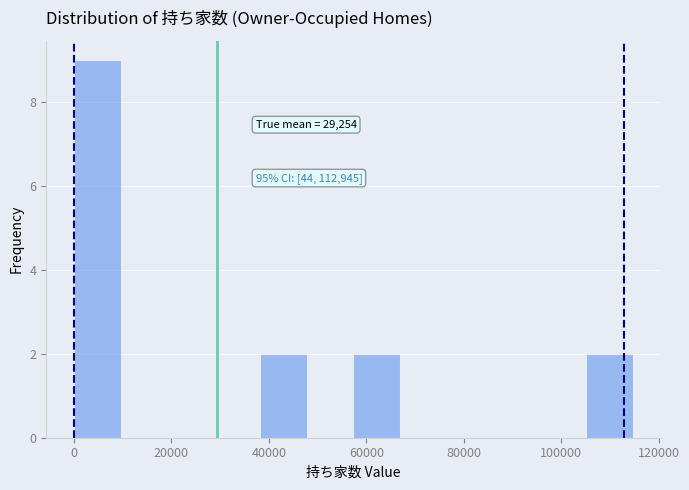

Over which range of the x-axis is the bar tallest?

0 to 10000